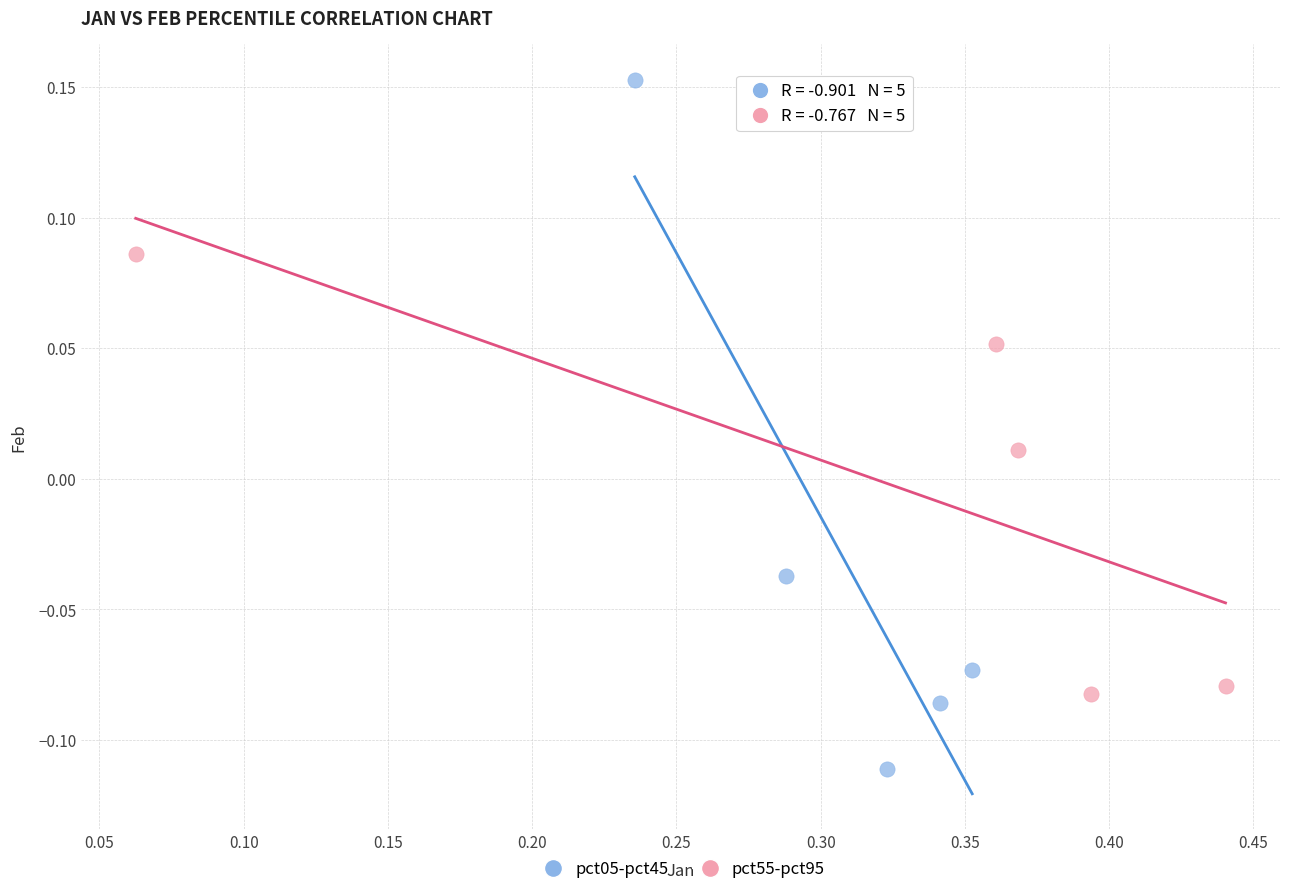

Which series contains the highest Y value?

pct05-pct45